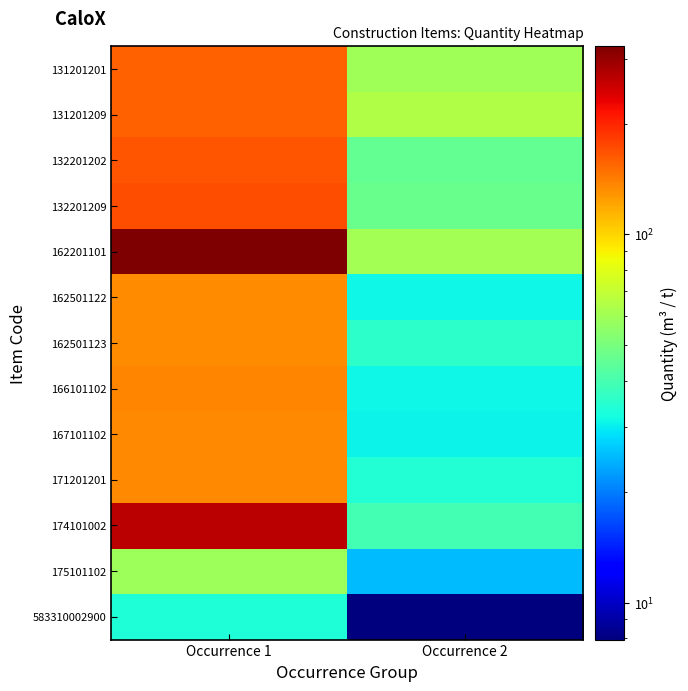

Which label corresponds to the largest value in the chart?

Occurrence 1